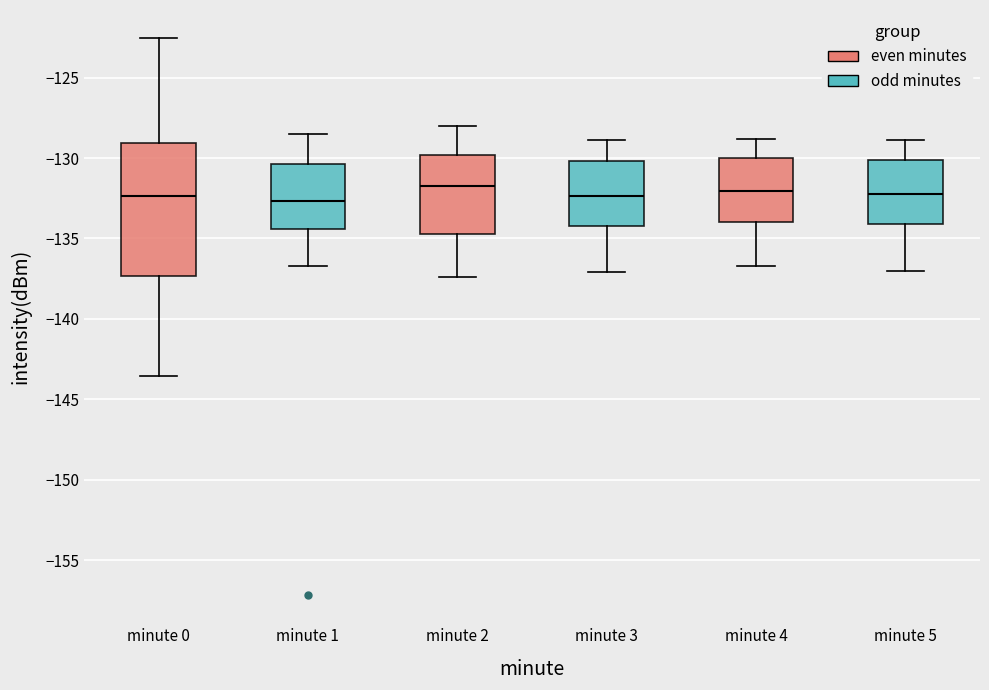

Where is the upper edge of the box for minute 2 on the y-axis? The values are not printed on the chart, so give them approximately, as read against the axis.

-130.0